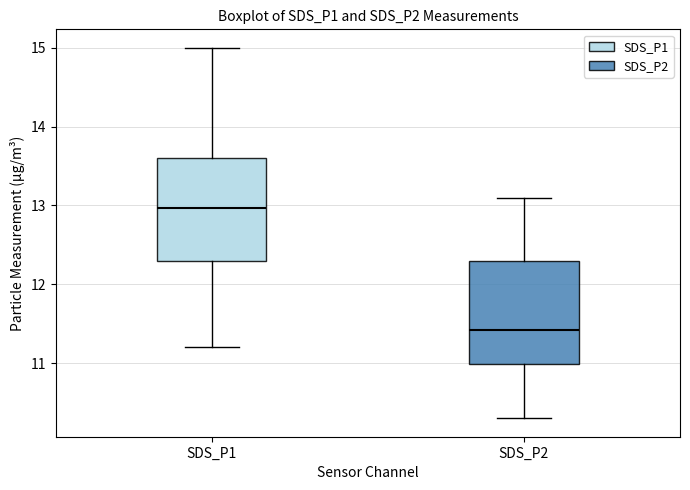

Reading left to right, transcribe this box plot: for each box, give where its median line is, the range the box spans, and where its two whiskers end, as read against the y-axis. The values are not printed on the chart, so give them approximately, as read against the axis.

SDS_P1: median 13.0, box 12.3 to 13.6, whiskers 11.2 to 15.0
SDS_P2: median 11.4, box 11.0 to 12.3, whiskers 10.3 to 13.1